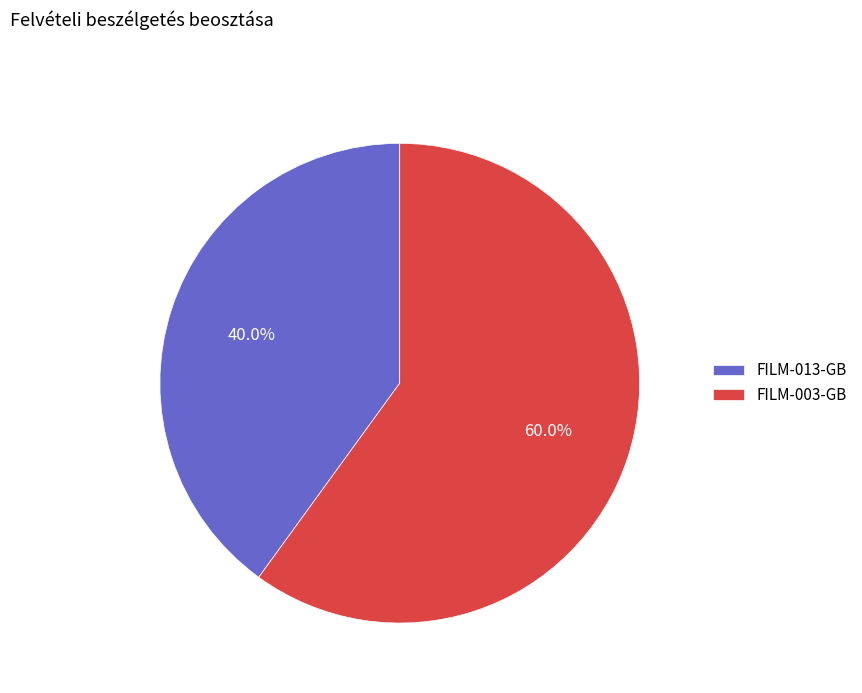

What is the largest slice in the pie chart?

FILM-003-GB